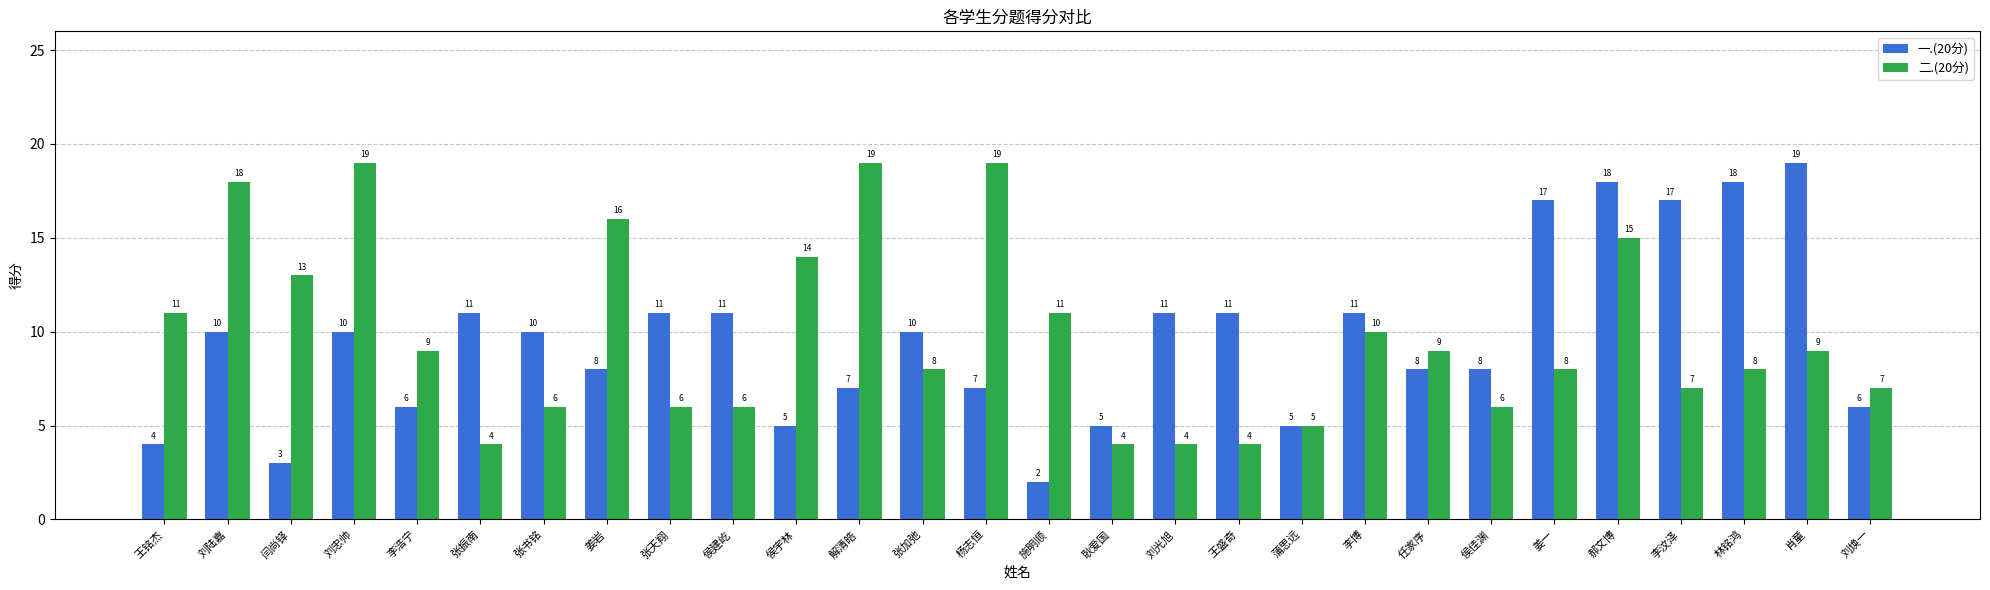

Rank the series at 刘光旭 from lowest to highest value.

二.(20分), 一.(20分)